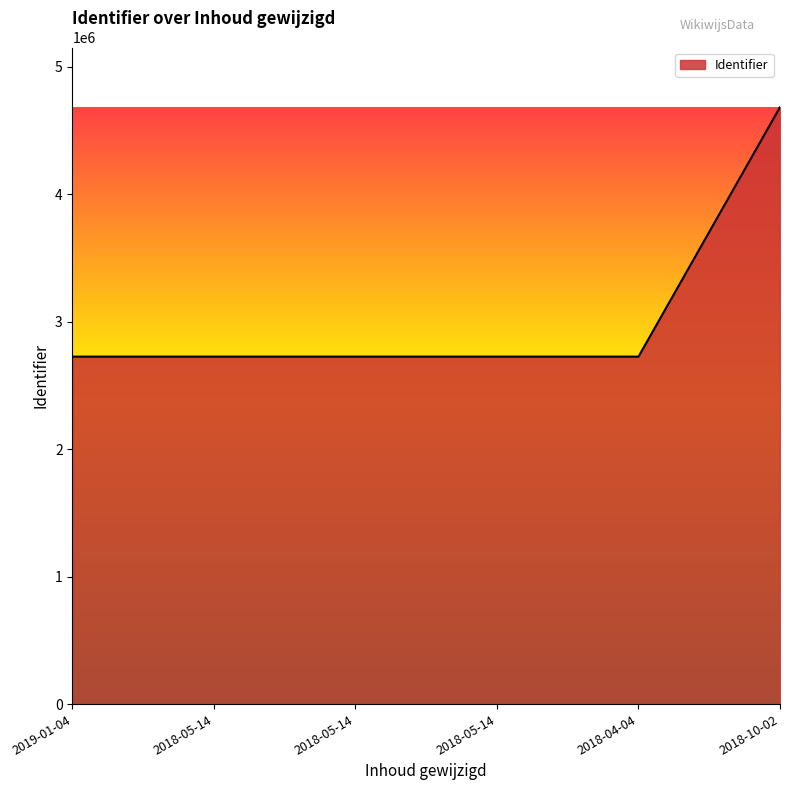

List the labels in order of value, largest first.

2018-10-02, 2018-04-04, 2018-05-14, 2018-05-14, 2018-05-14, 2019-01-04